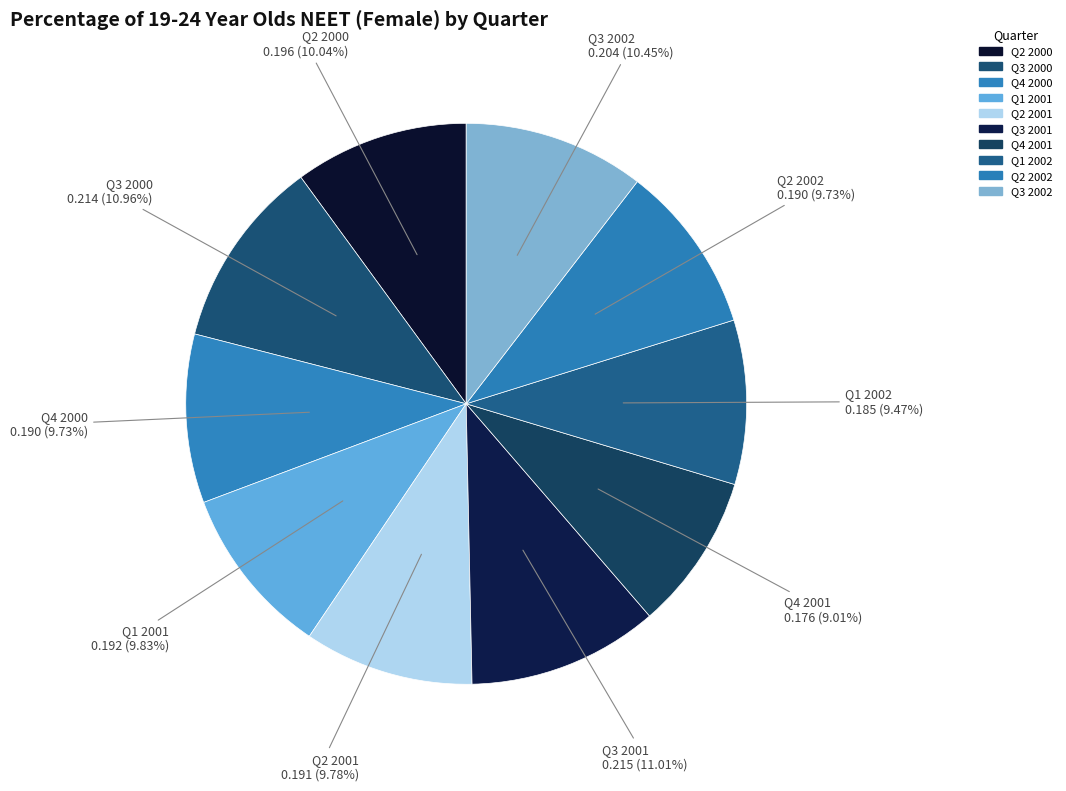

How much of the chart is everything except Q3 2001?

89.0%